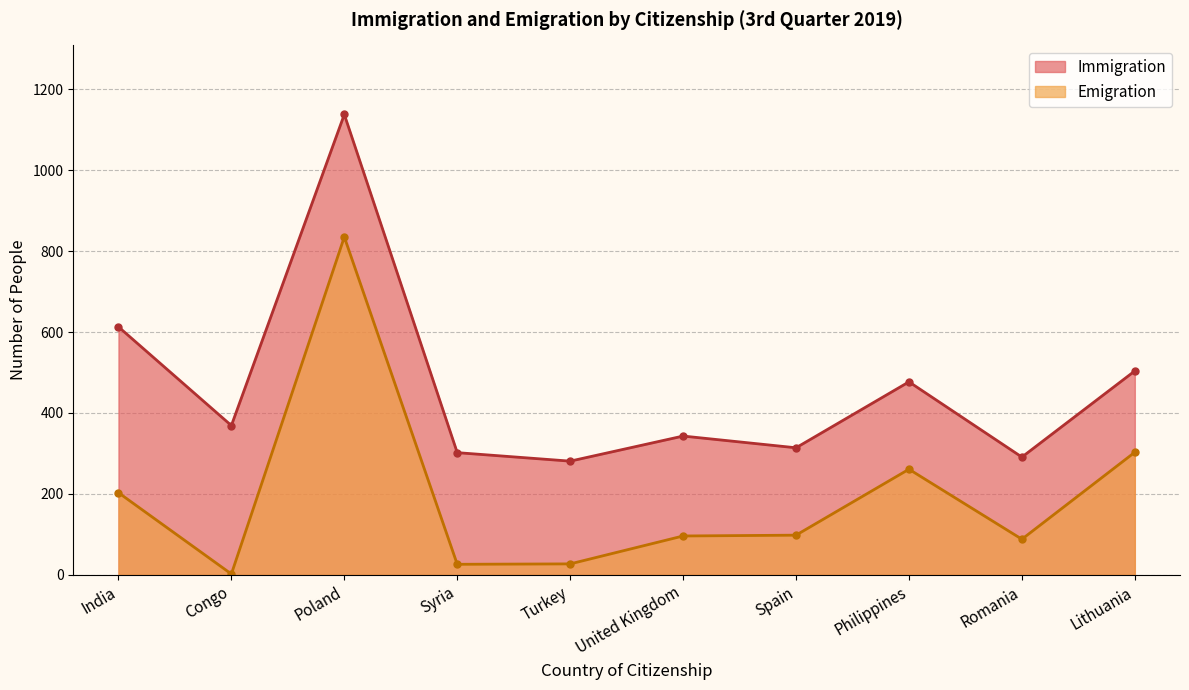

What is the difference between the Immigration values at Philippines and Lithuania?

27